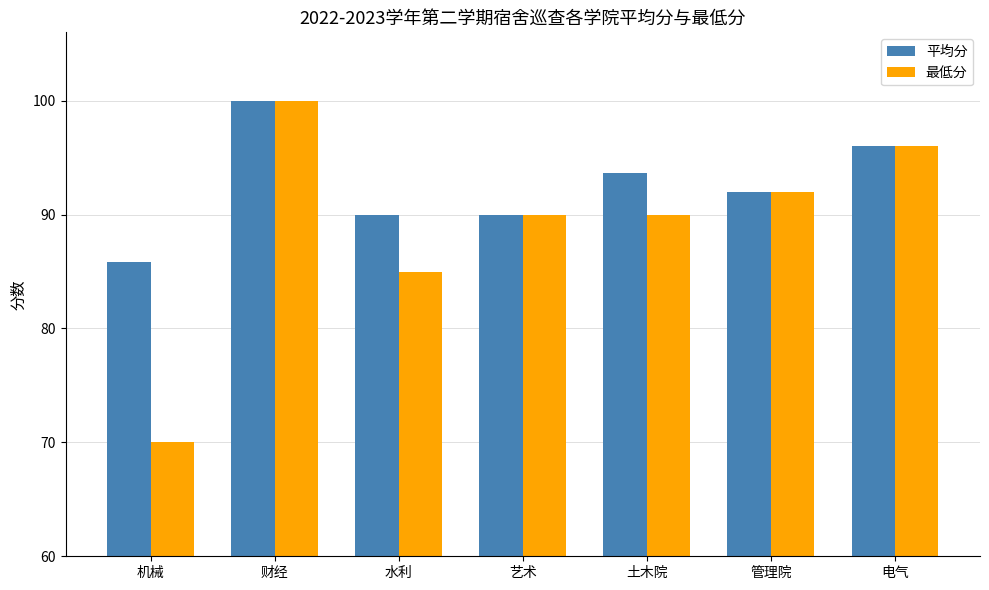

Which series has the largest total across all categories?

平均分